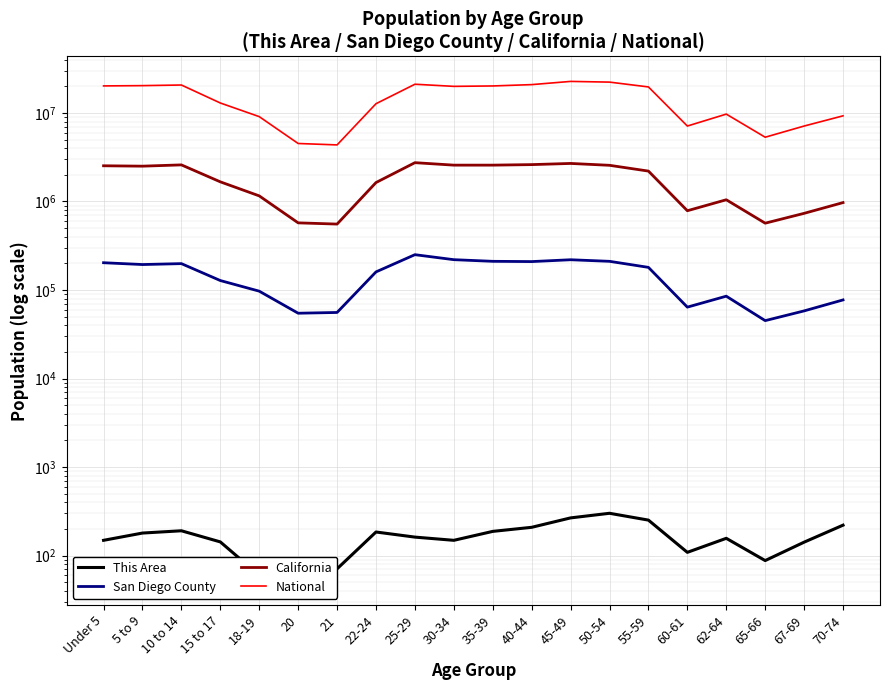

What position from the right is 20?

15